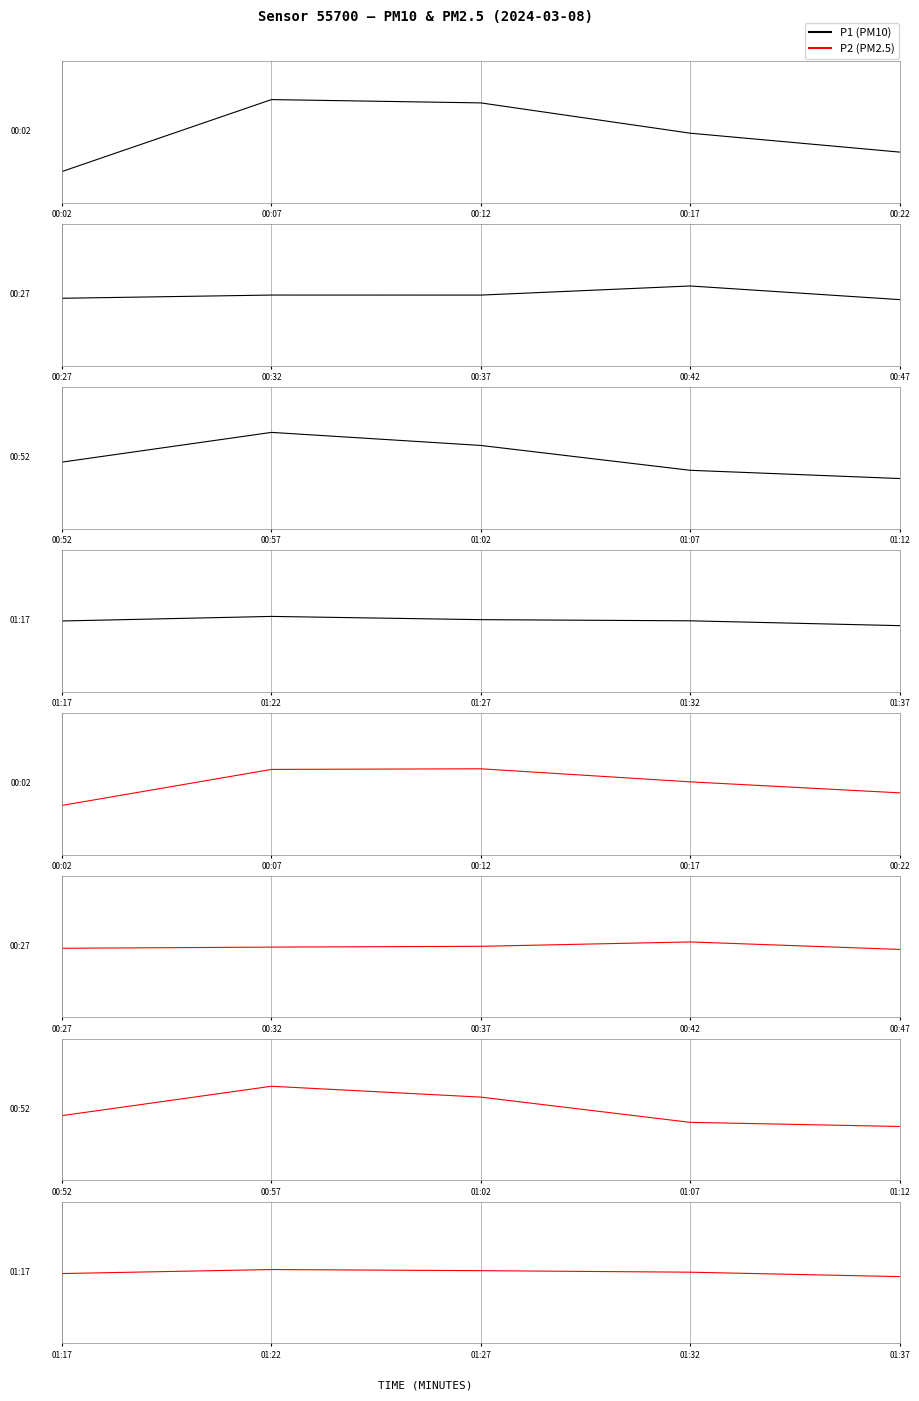

List the series in order of their overall mean, highest first.

P2 (PM2.5), P1 (PM10)